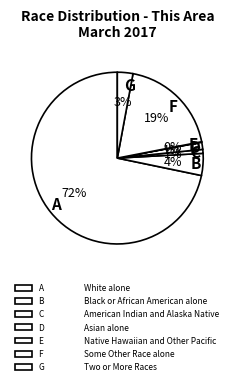

Which category accounts for the majority?

A